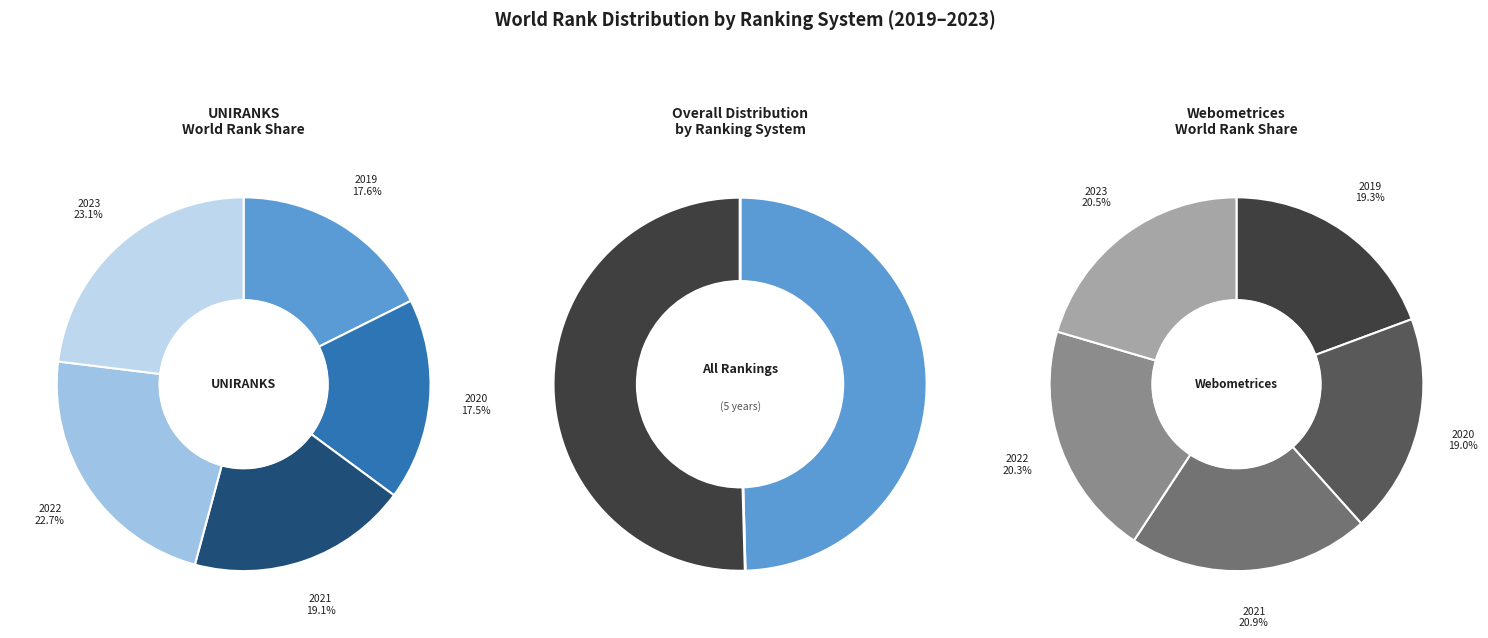

Which slice is the largest?

2023